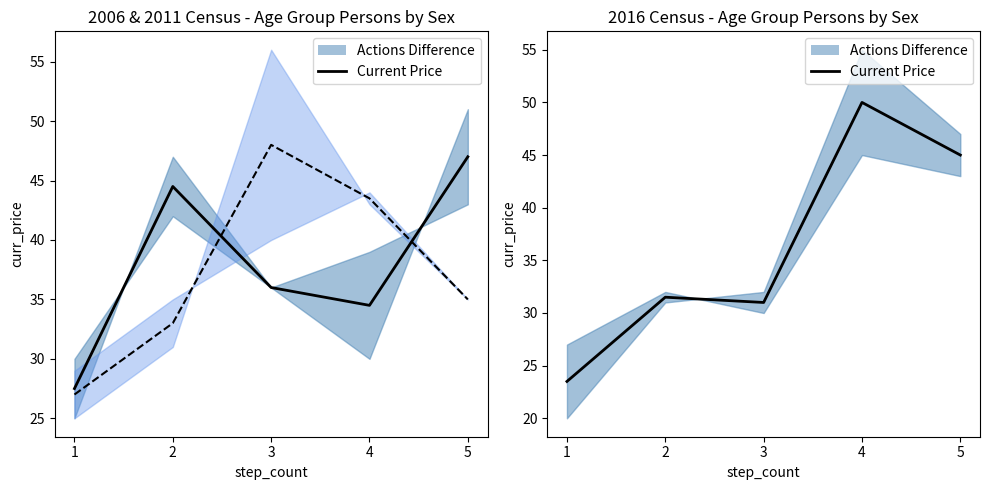

Which series has the largest total across all categories?

Current Price (2006)